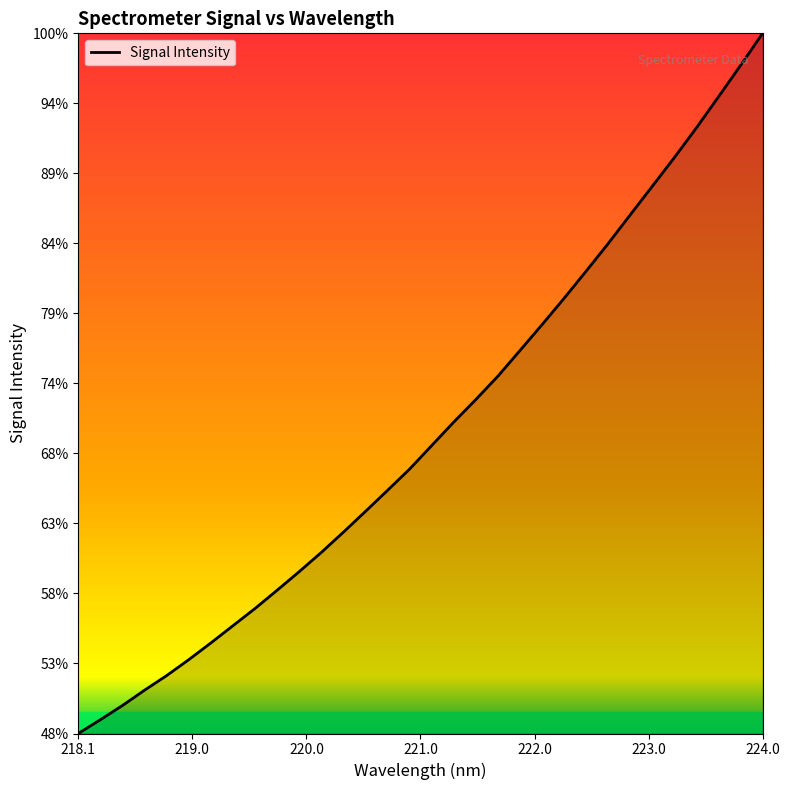

Is this an area chart (filled region under the line)?

Yes